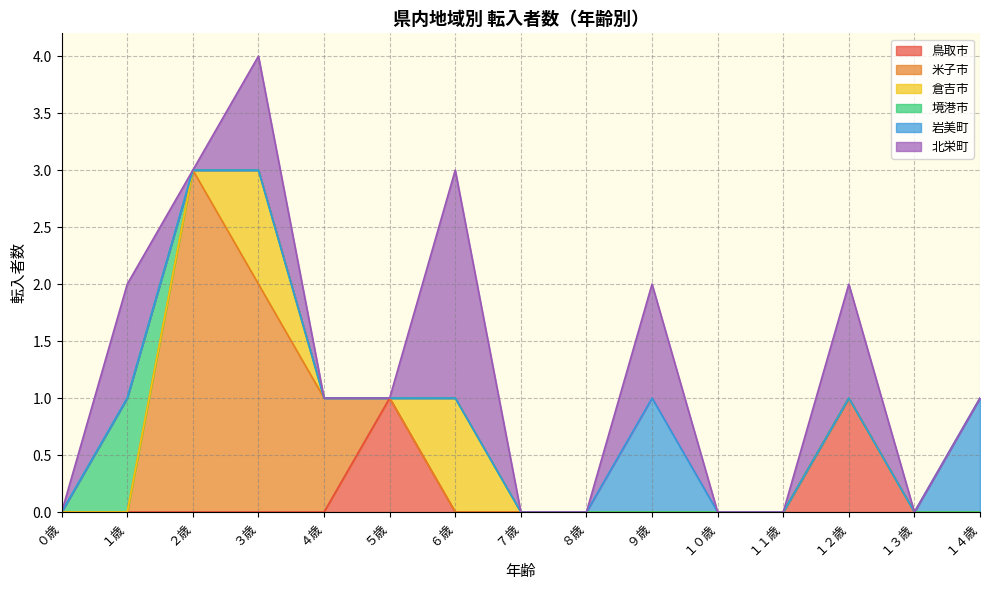

Which series changed the most between ６歳 and ９歳?

倉吉市